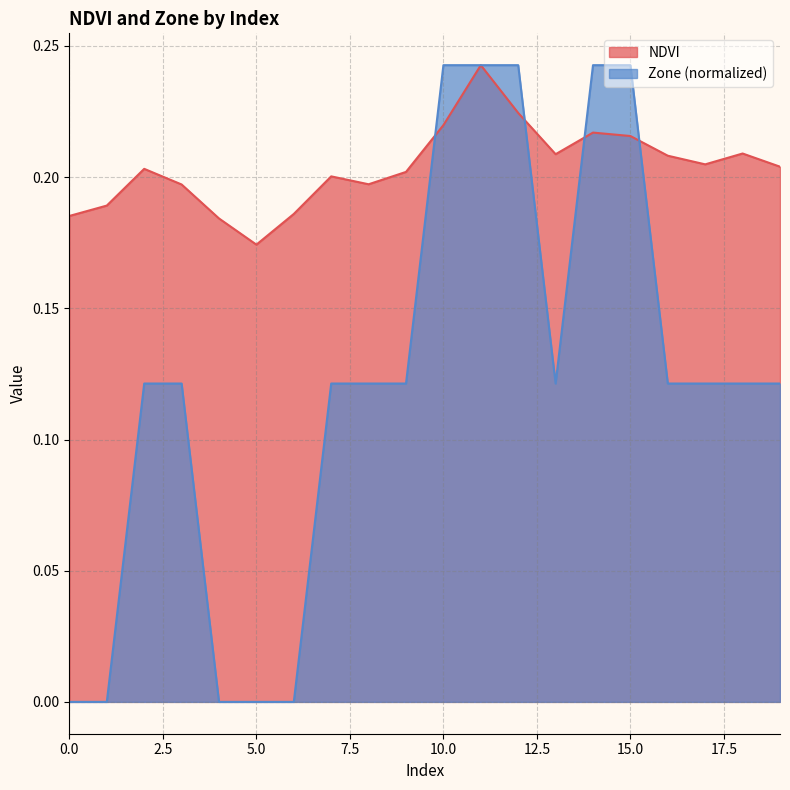

What is the difference between the maximum and second lowest values in the NDVI series?

0.1